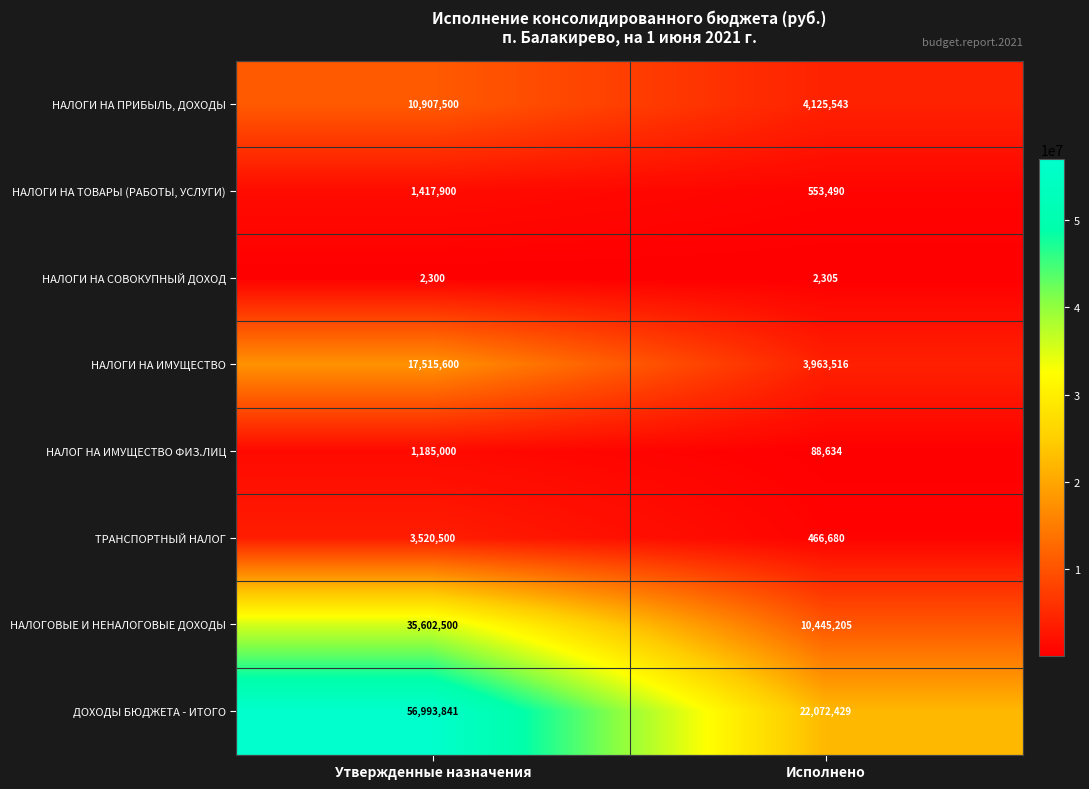

Which category has the lowest value across all series?

Утвержденные назначения